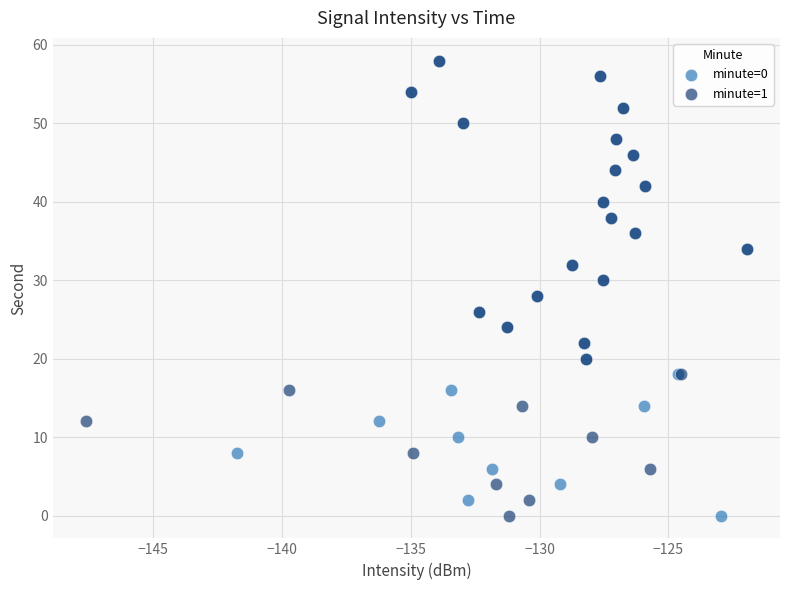

What are all the series names shown in the legend?

minute=0, minute=1